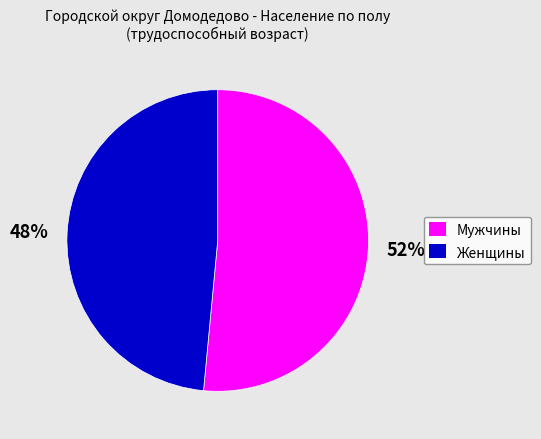

How many slices are in this pie chart?

2